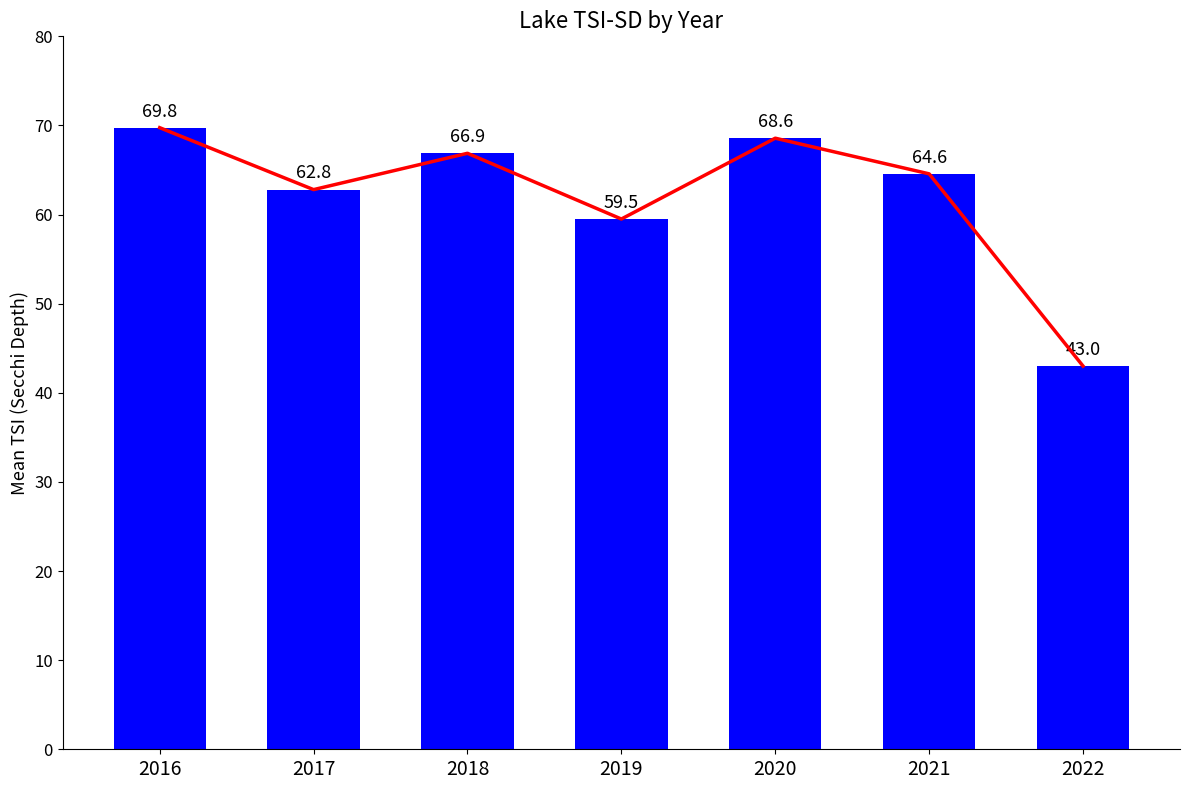

What is the change in value from 2017 to 2020?

+5.8